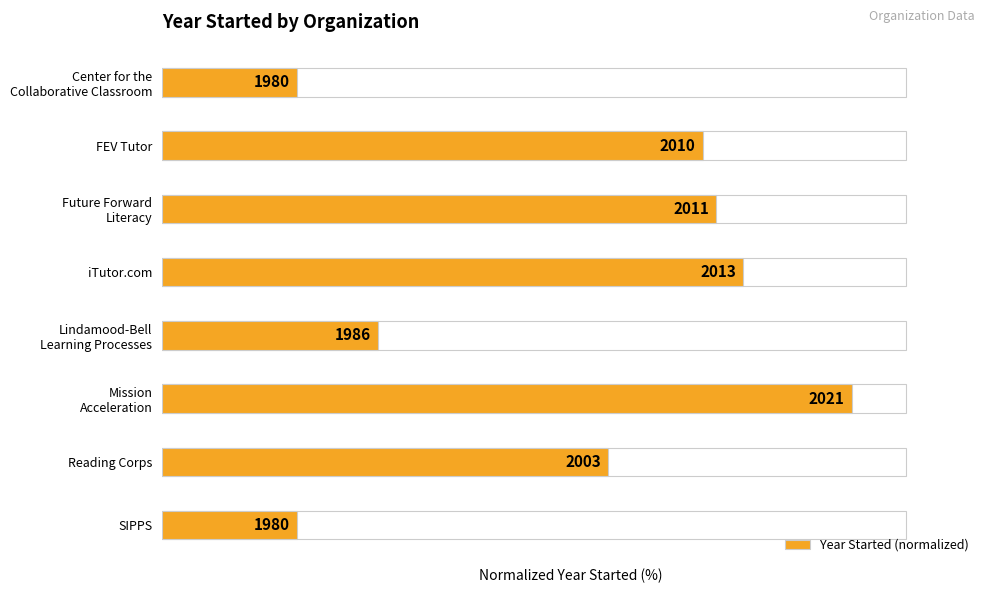

Rank the categories by value from lowest to highest.

Center for the Collaborative Classroom, SIPPS, Lindamood-Bell Learning Processes, Reading Corps, FEV Tutor, Future Forward Literacy, iTutor.com, Mission Acceleration